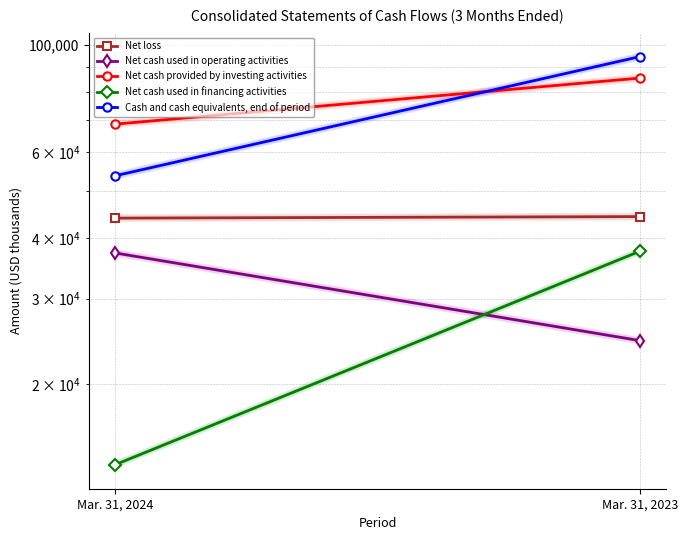

Count the Cash and cash equivalents, end of period values in the range 53695 to 94562.

2